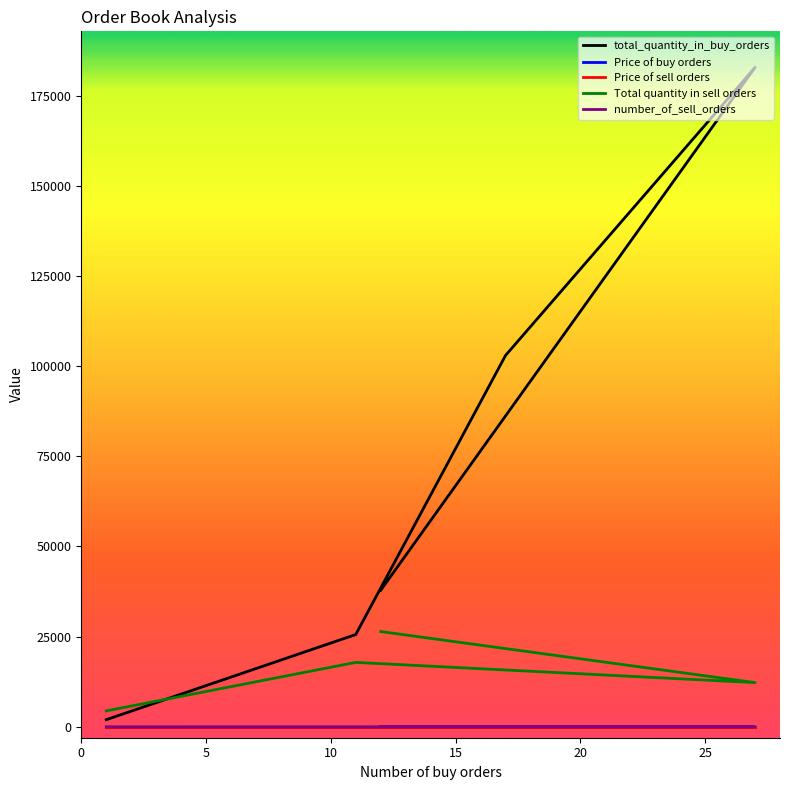

True or false: total_quantity_in_buy_orders and Total quantity in sell orders cross at least once.

True